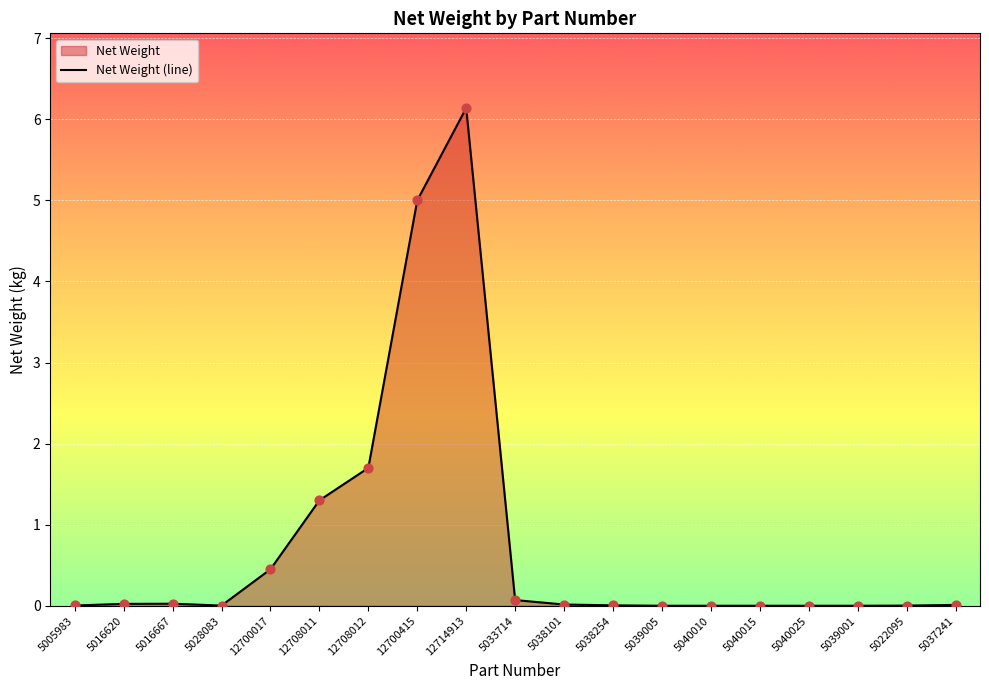

What is the change in value from 12708011 to 5040010?

-1.3